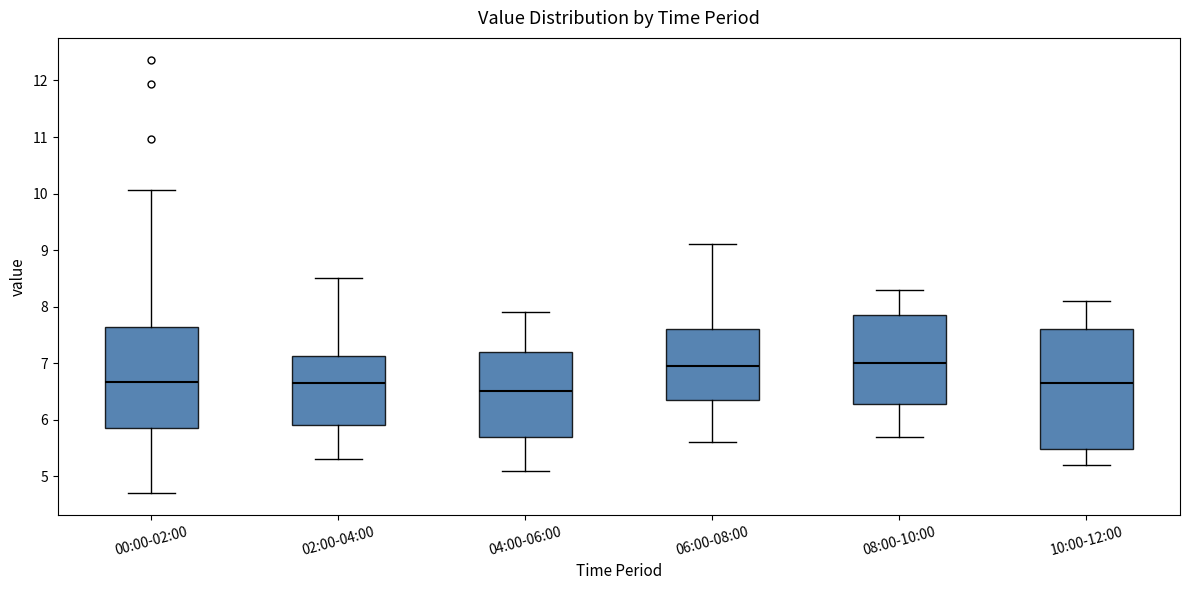

Reading left to right, read every box against the y-axis: the position of its median line, the range the box covers, and the ends of its whiskers. The values are not printed on the chart, so give them approximately, as read against the axis.

00:00-02:00: median 6.7, box 5.8 to 7.6, whiskers 4.7 to 10.1
02:00-04:00: median 6.7, box 5.9 to 7.1, whiskers 5.3 to 8.5
04:00-06:00: median 6.5, box 5.7 to 7.2, whiskers 5.1 to 7.9
06:00-08:00: median 7.0, box 6.4 to 7.6, whiskers 5.6 to 9.1
08:00-10:00: median 7.0, box 6.3 to 7.9, whiskers 5.7 to 8.3
10:00-12:00: median 6.7, box 5.5 to 7.6, whiskers 5.2 to 8.1